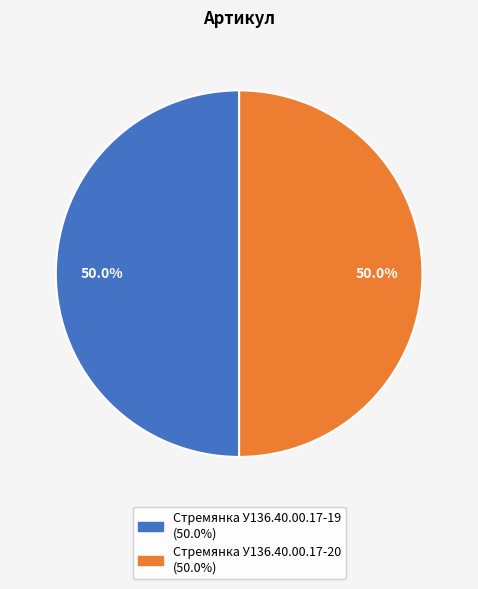

Approximately how many times larger is the value at Стремянка У136.40.00.17-20 compared to Стремянка У136.40.00.17-19?

1.0